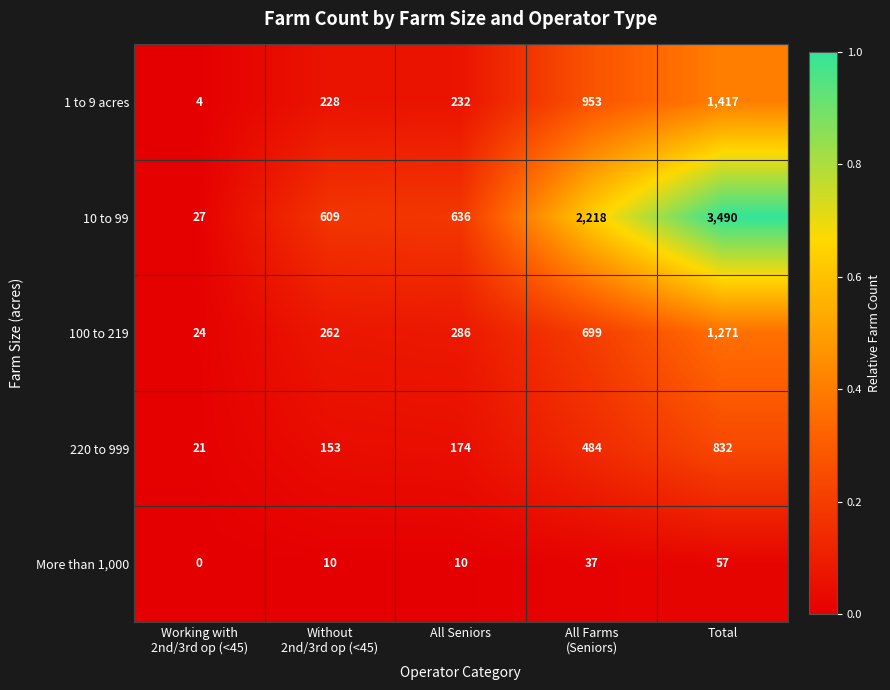

What value does the 10 to 99 series have at Total, to the nearest 10?

3490